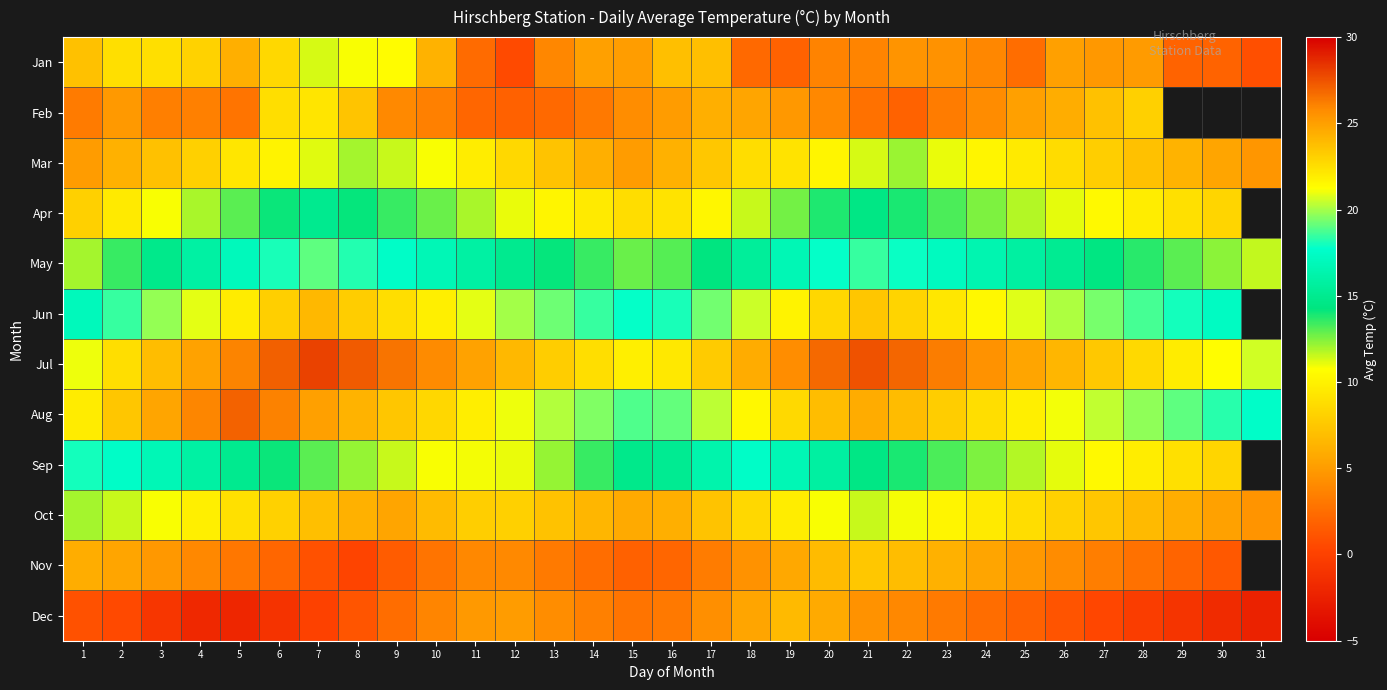

How many values in the Mar series exceed 8?

17